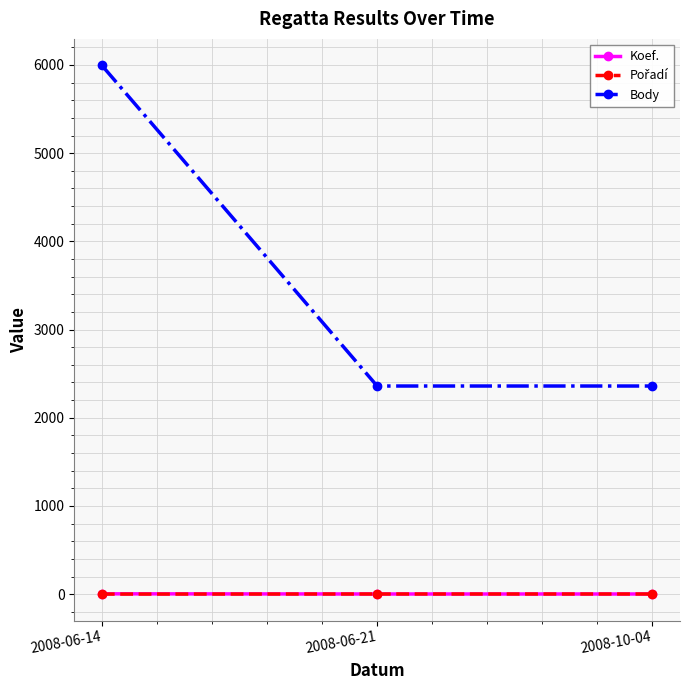

What is the label of the 3rd point from the right?

2008-06-14